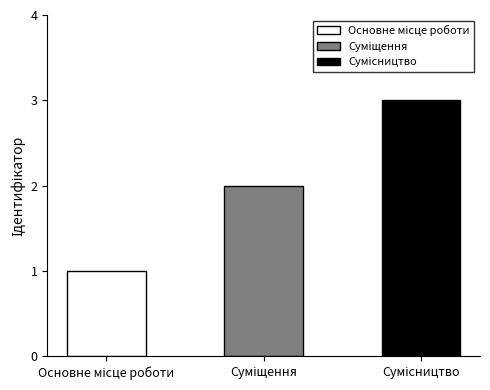

What is the change in value from Основне місце роботи to Сумісництво?

+2